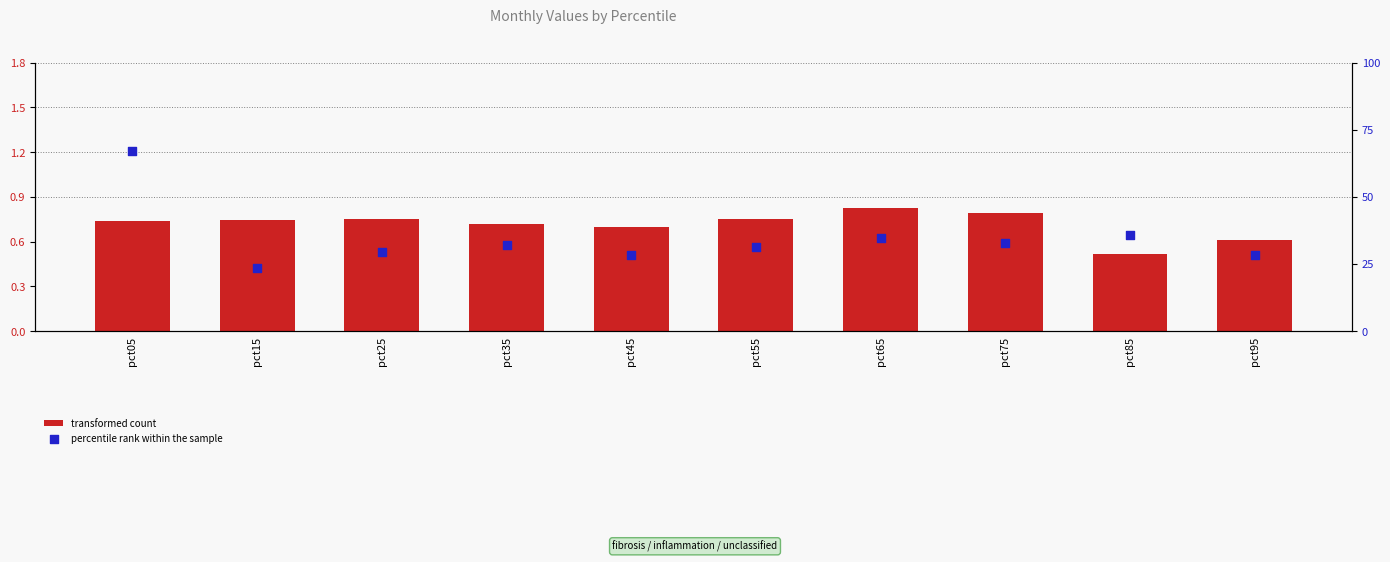

What is the total value across all series at pct85?

36.3